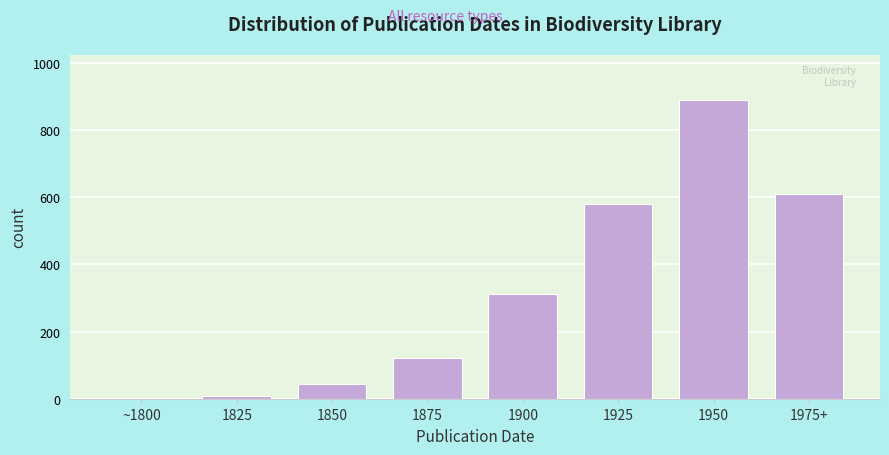

Reading left to right, what are all the values shown in this chart?

~1800=2	1825=8	1850=45	1875=120	1900=312	1925=580	1950=890	1975+=611